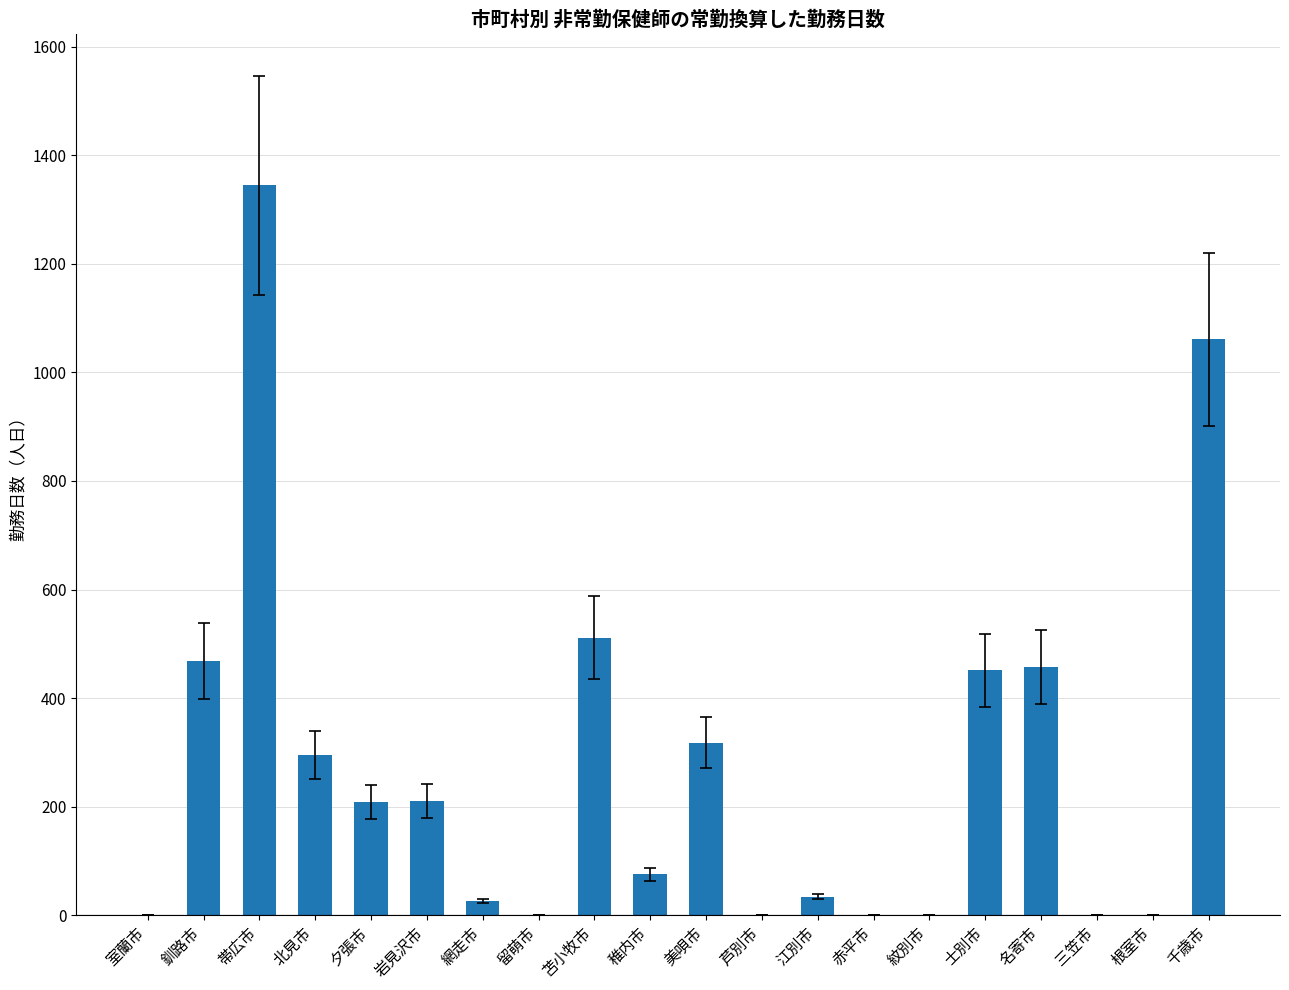

Where is the data nearest to the value 672?

苫小牧市